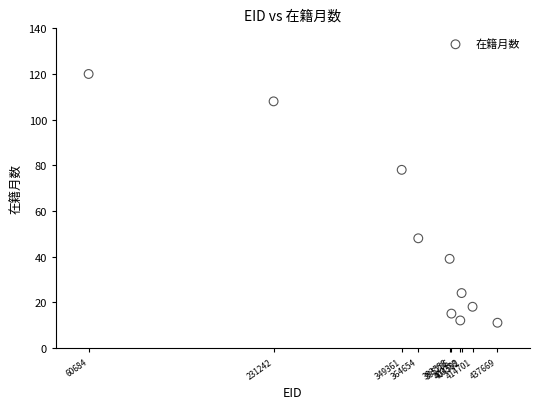

What Y value in the scatter plot is closest to 65?

78